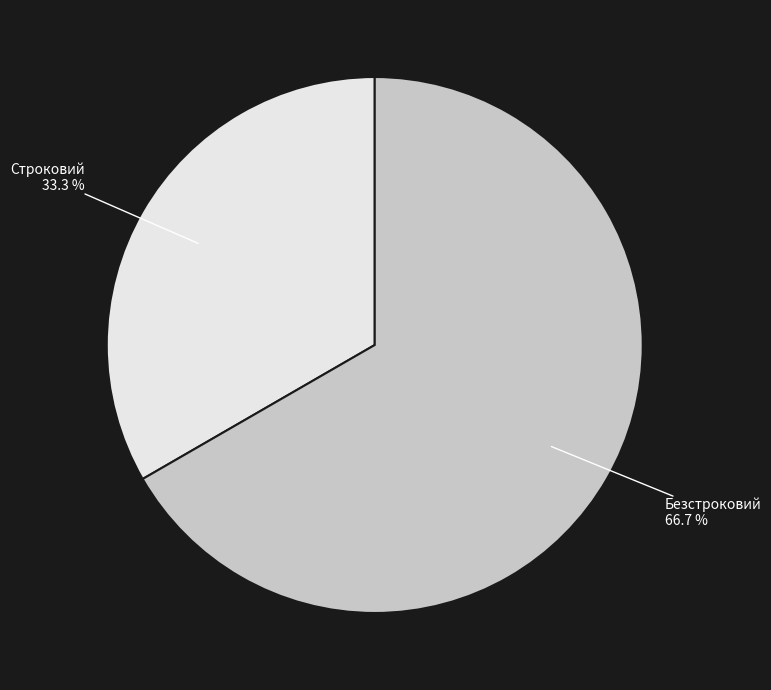

How many segments does this pie chart have?

2